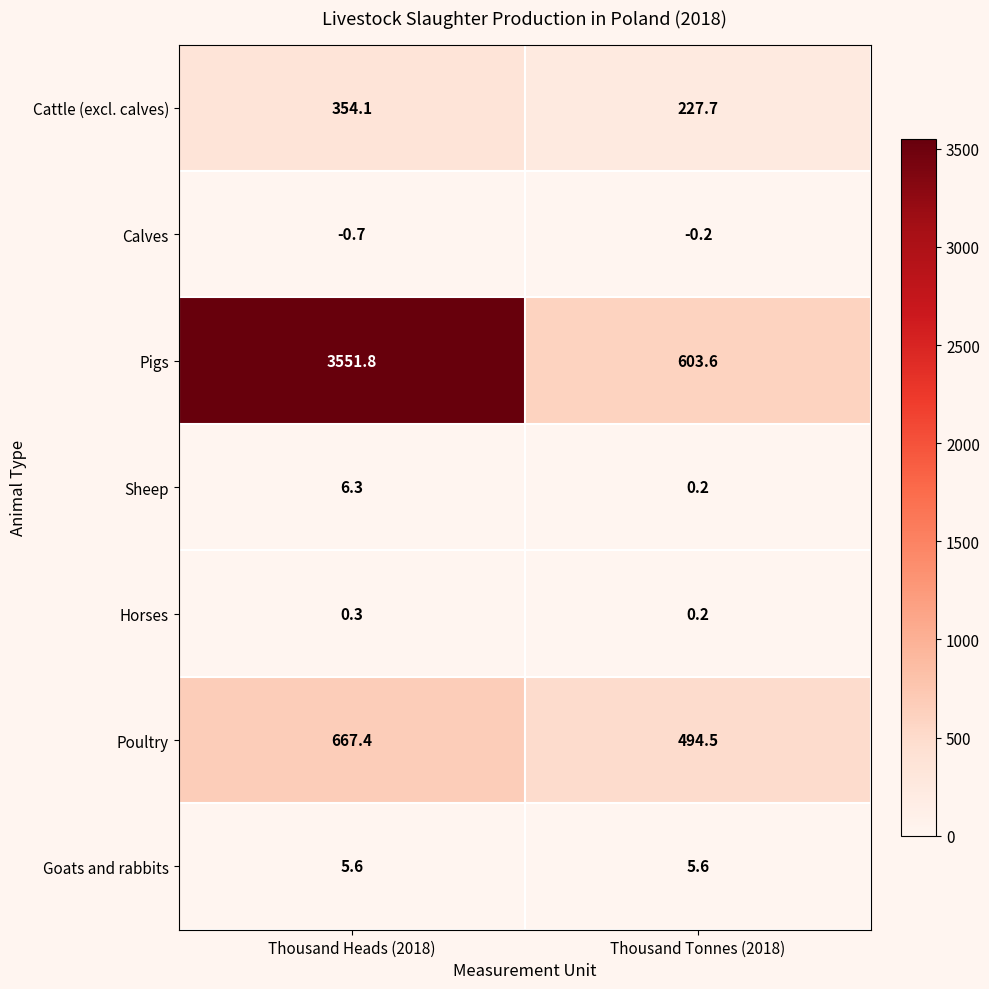

What is the total value across all series at Thousand Tonnes (2018)?

1331.6